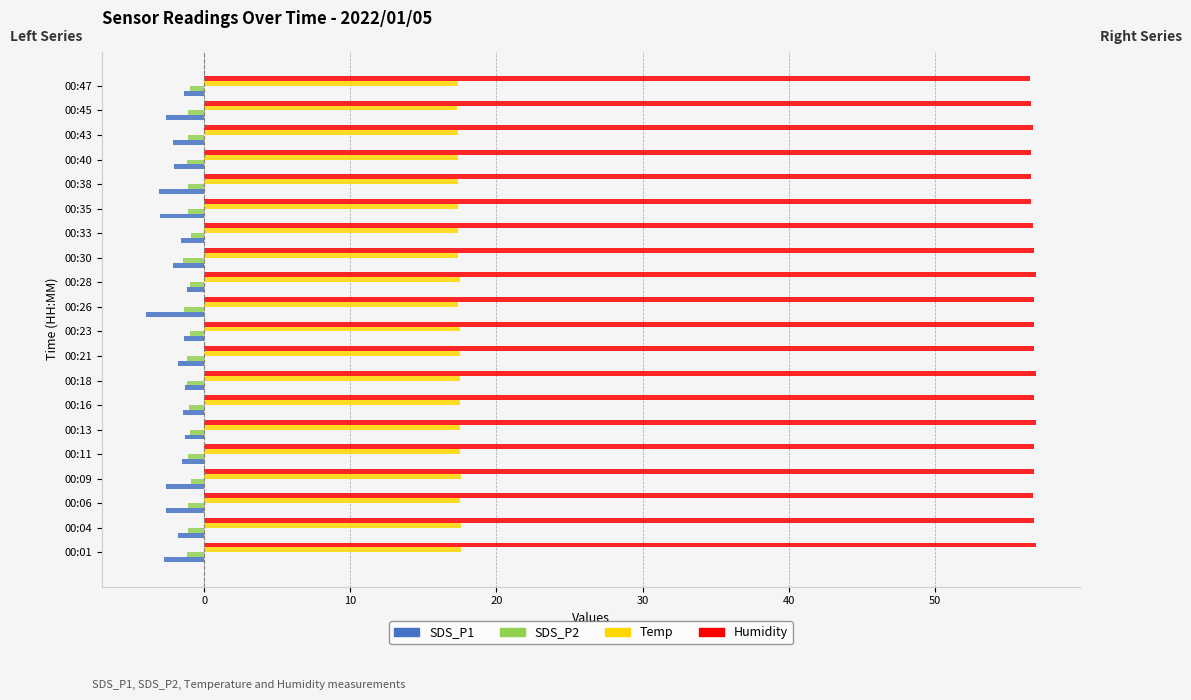

At how many categories does at least one series exceed 15?

20